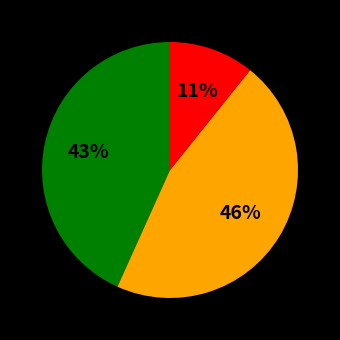

To the nearest percent, what is the average slice percentage?

33%